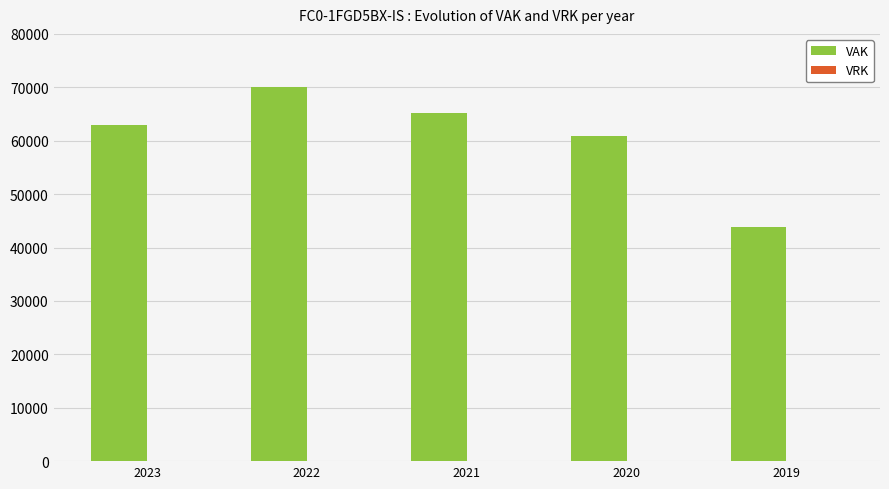

Which has a higher value, 2021 or 2020?

2021